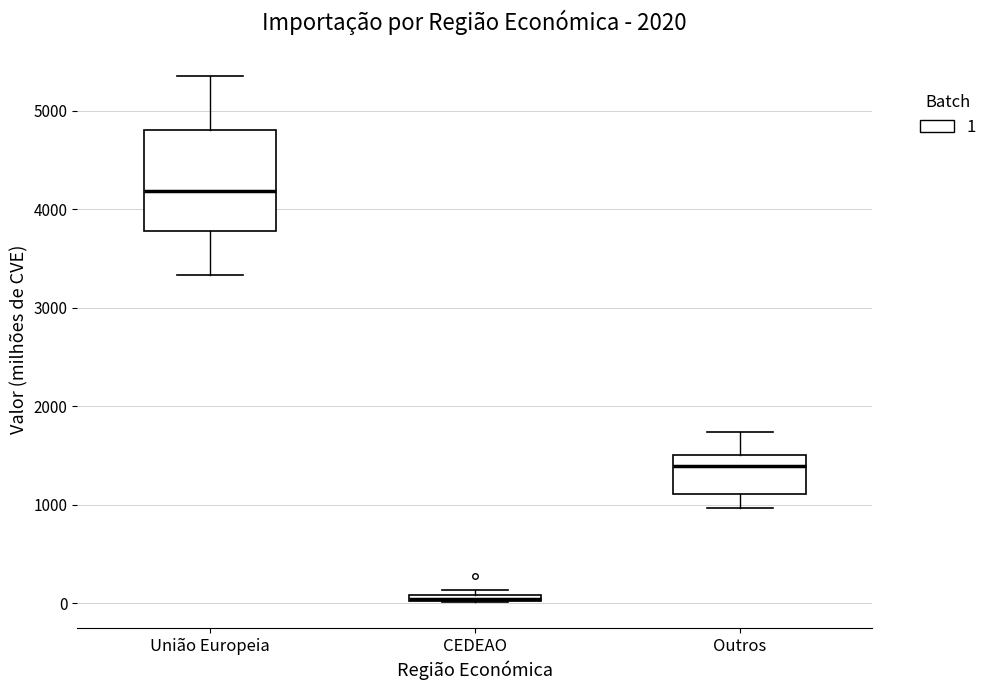

Comparing the boxes themselves (not the whiskers), which one is the tallest?

União Europeia